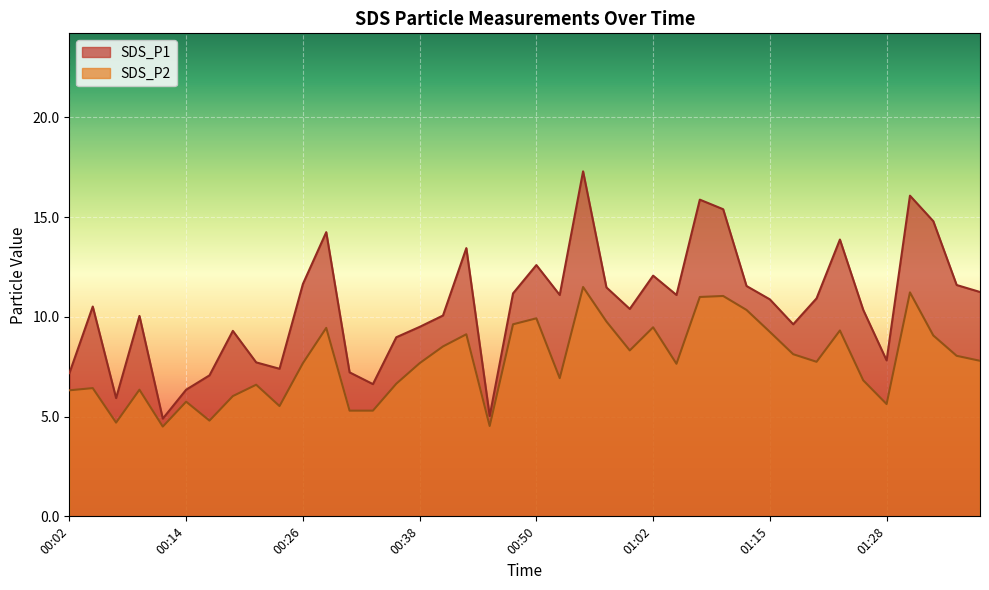

True or false: SDS_P1 has a value of 11.1 at 01:05.

True